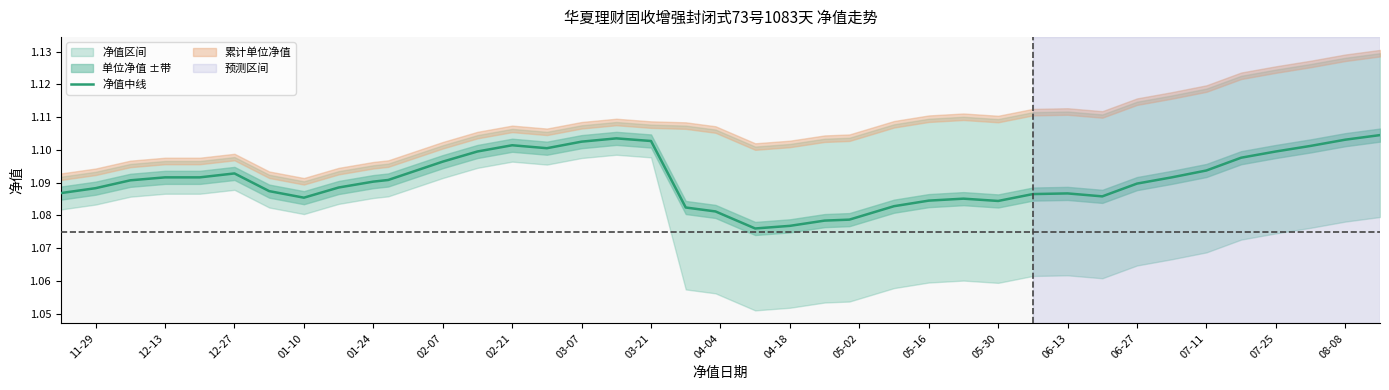

What is the sum of the values at 04-18 and 06-13?

2.2